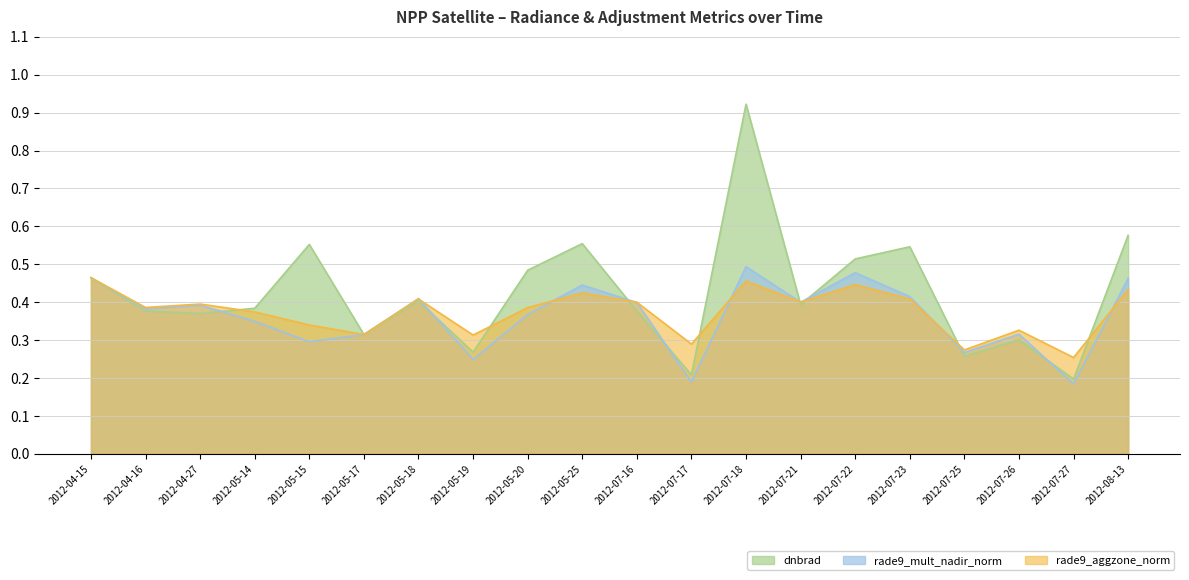

Where do rade9_mult_nadir_norm and dnbrad first cross each other?

2012-04-27 and 2012-05-14